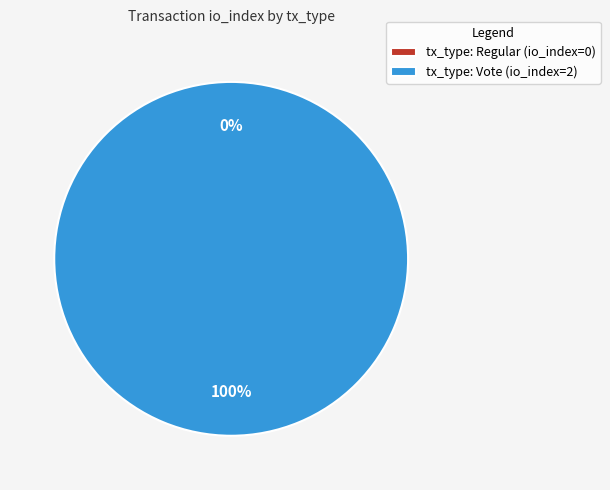

Which slice represents more than half of the pie?

Vote